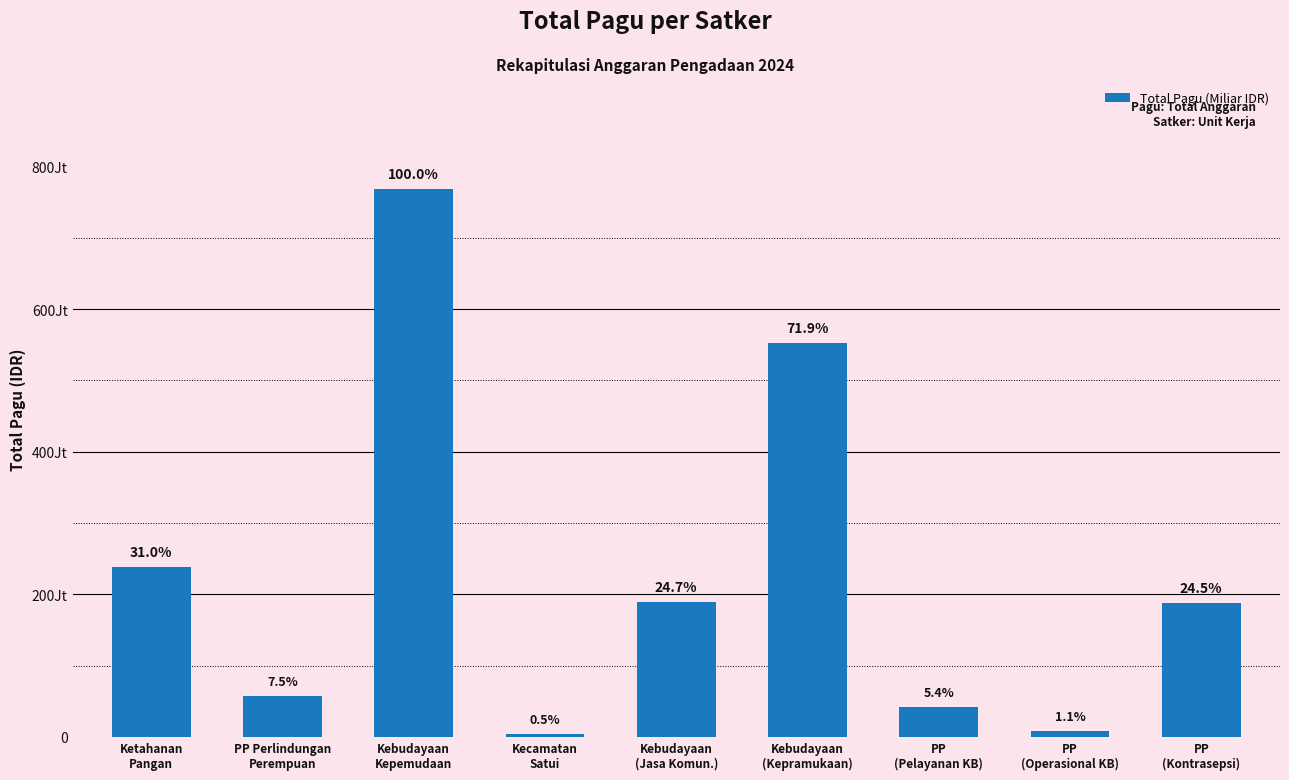

Which has a higher value, PP
(Kontrasepsi) or Kebudayaan
(Kepramukaan)?

Kebudayaan
(Kepramukaan)